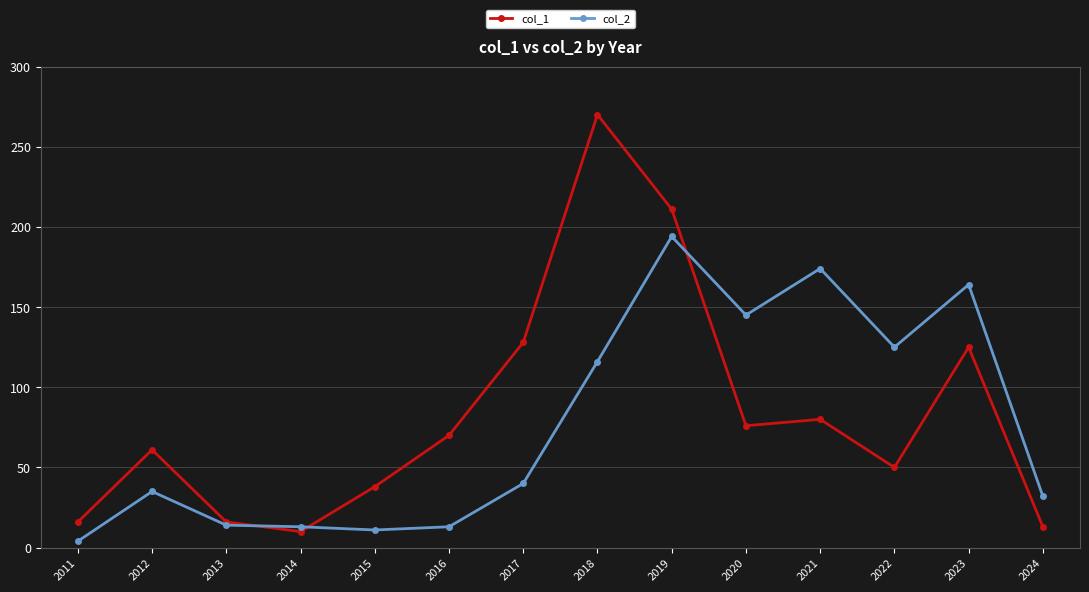

In col_2, how many points are lower than both neighbors (excluding endpoints)?

3